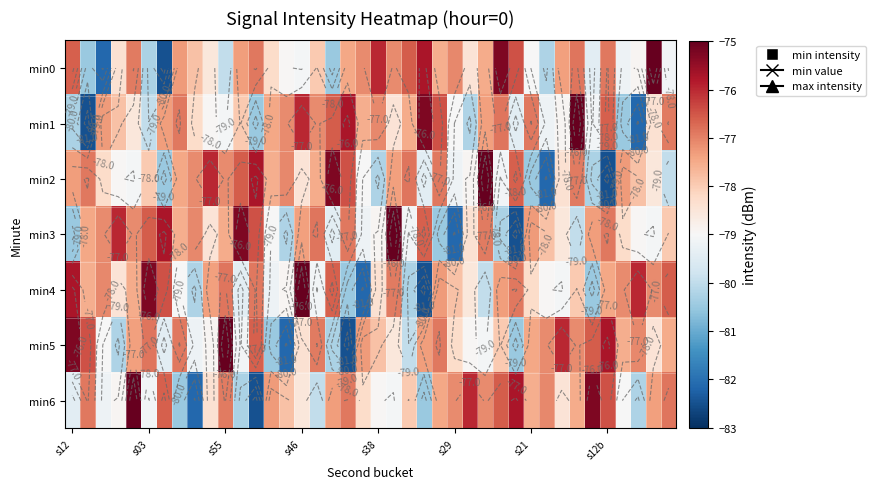

What is the difference between the maximum and minimum values in the min3 series?

7.5